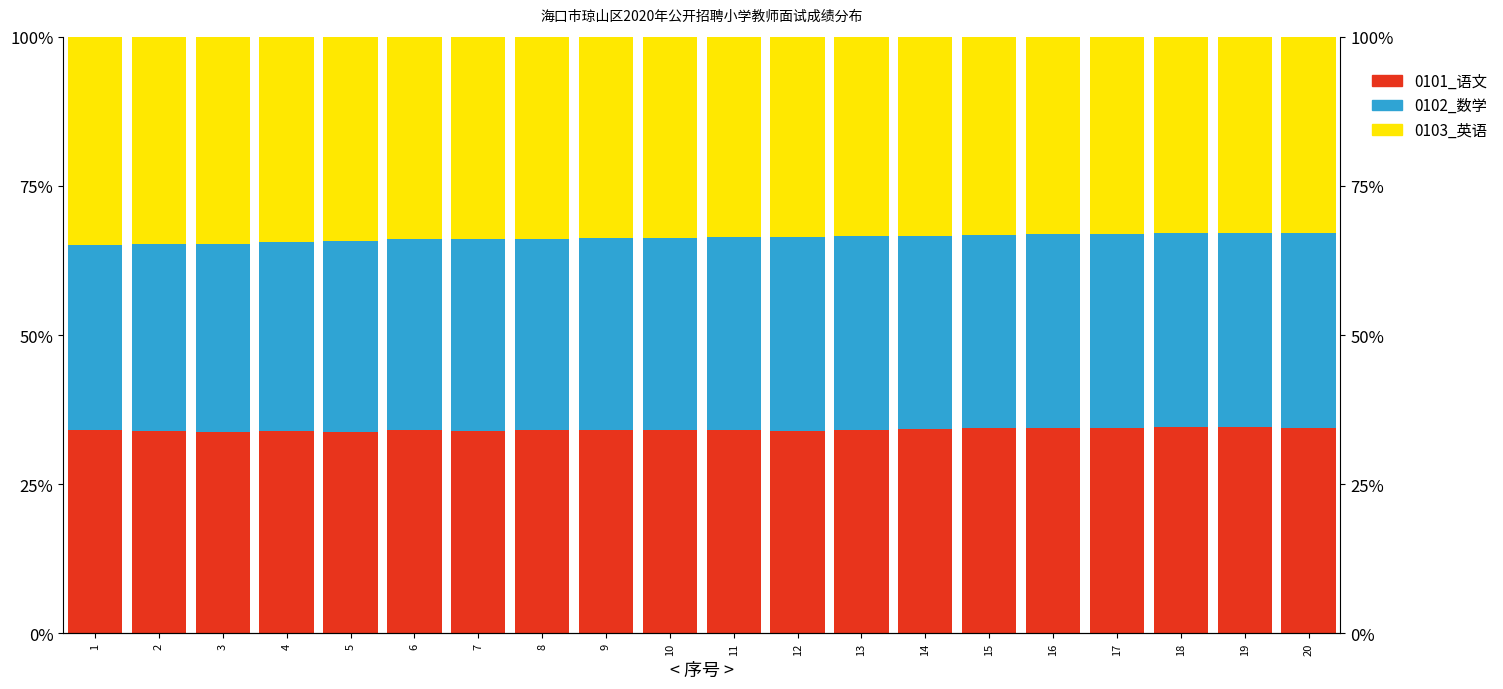

What is the highest value of the 0103_英语 series?

34.8